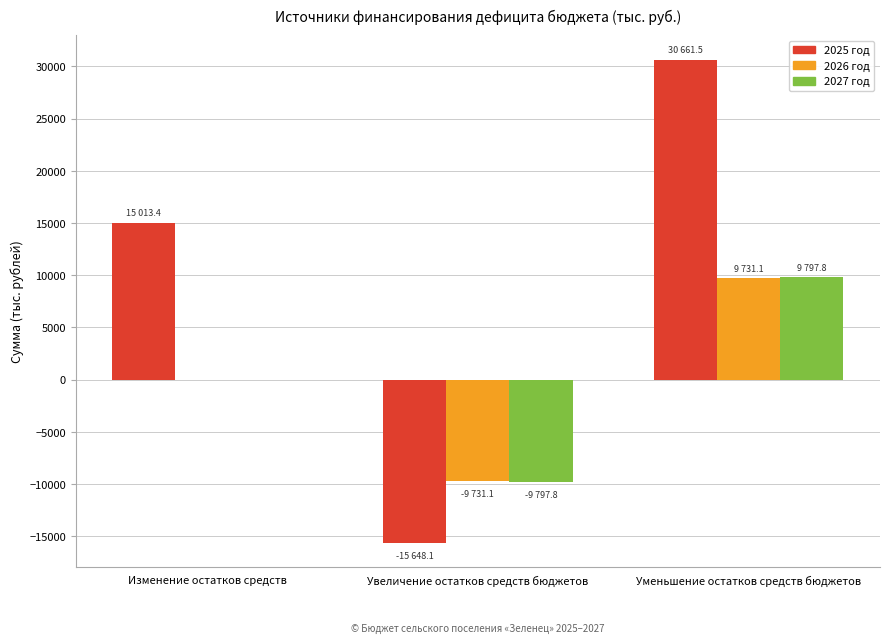

At which category is the sum across all series the highest?

Уменьшение остатков средств бюджетов